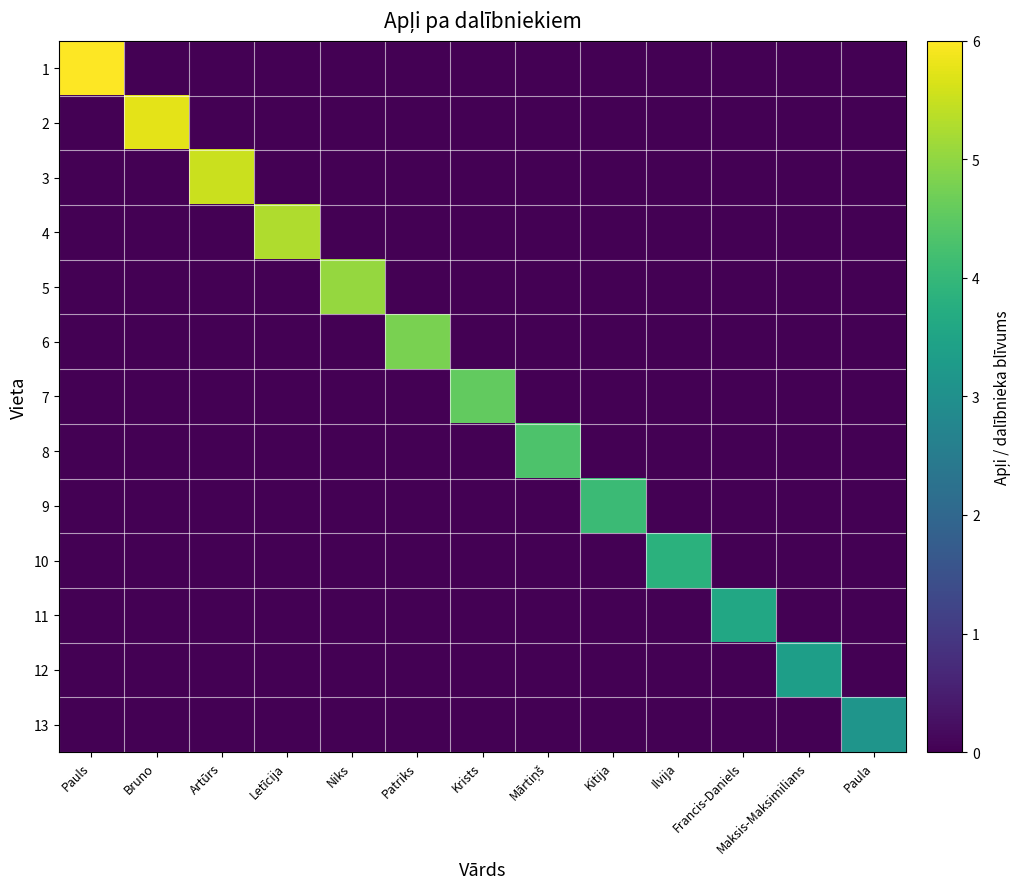

Count the number of data series in this chart.

13